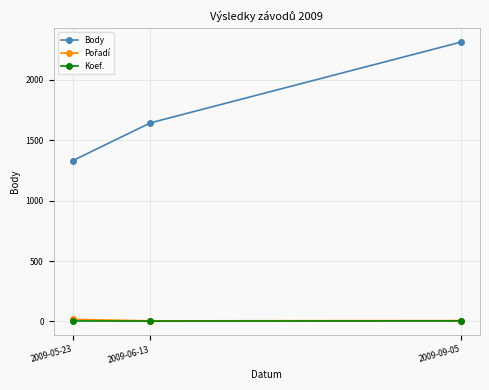

List the labels in order of Body value, smallest first.

2009-05-23, 2009-06-13, 2009-09-05